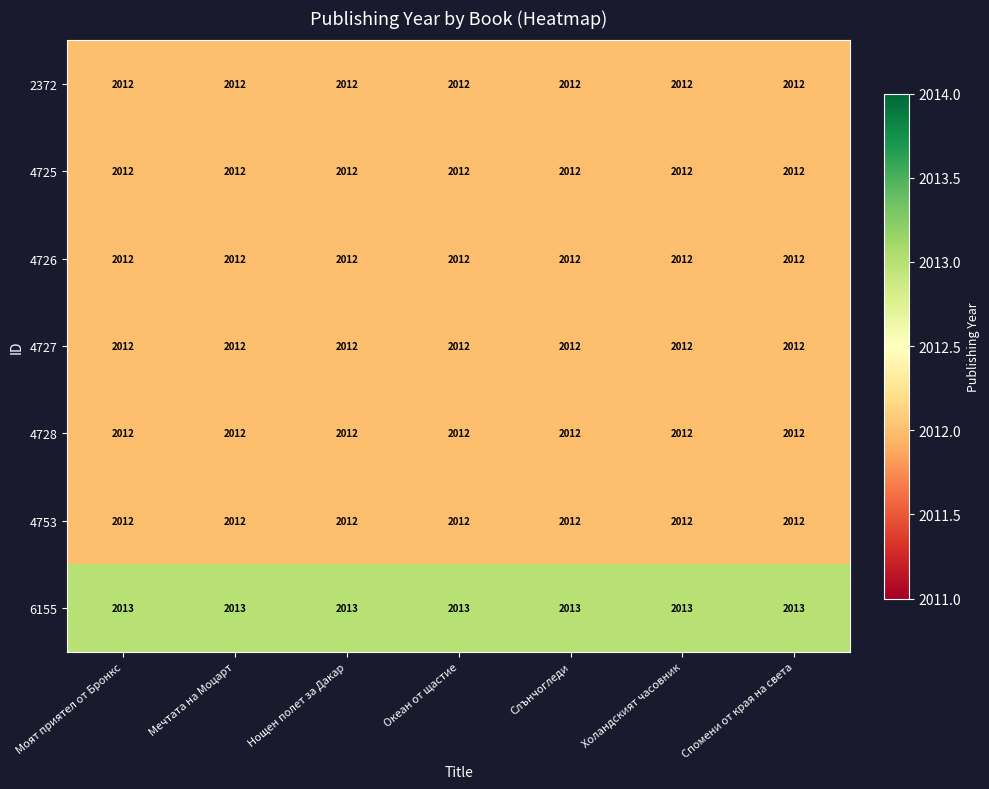

Read the 2372 value at Спомени от края на света.

2012